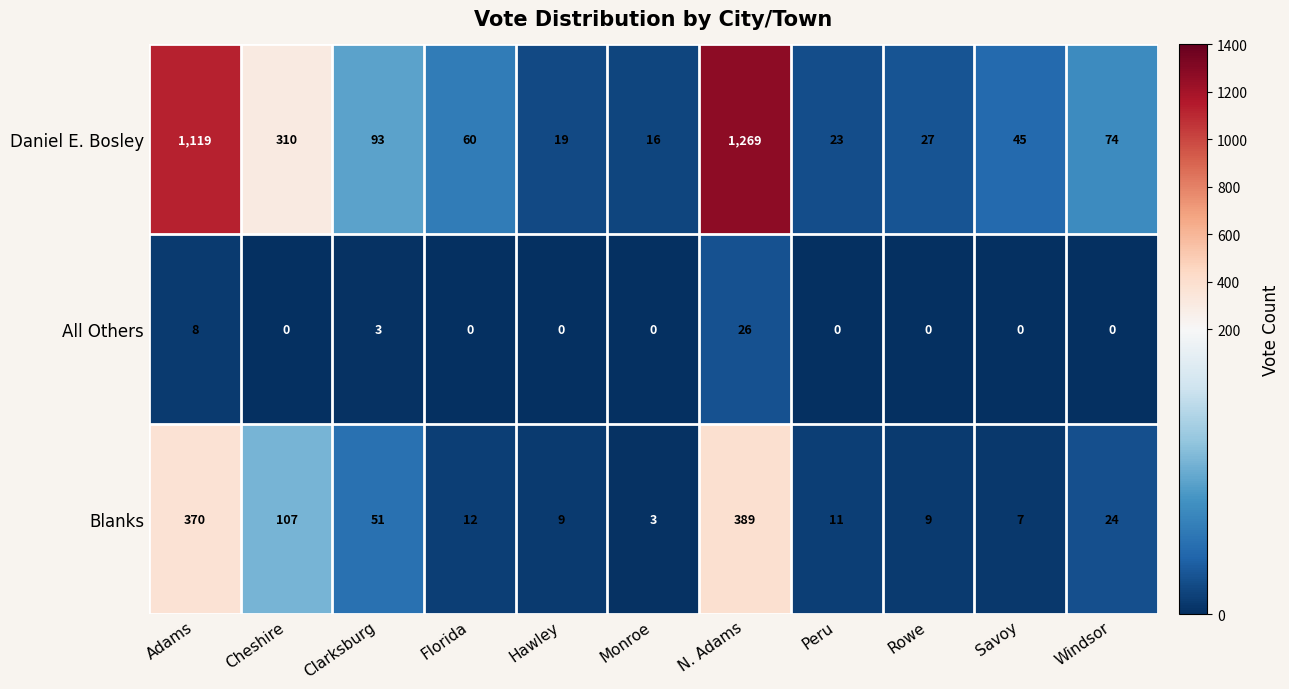

Which series has the largest total across all categories?

Daniel E. Bosley